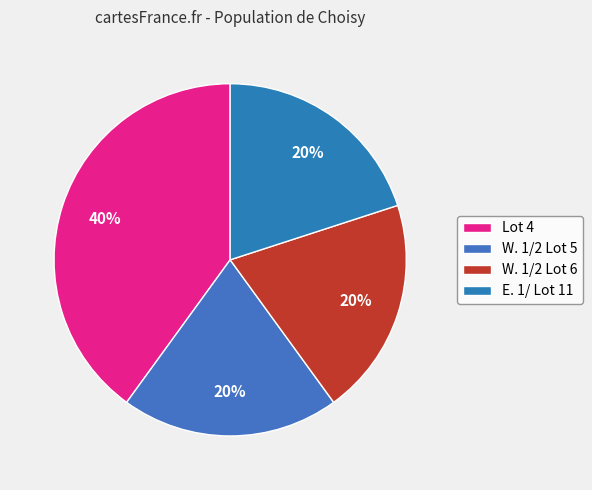

Is the sum of E. 1/ Lot 11 and Lot 4 greater than half?

Yes